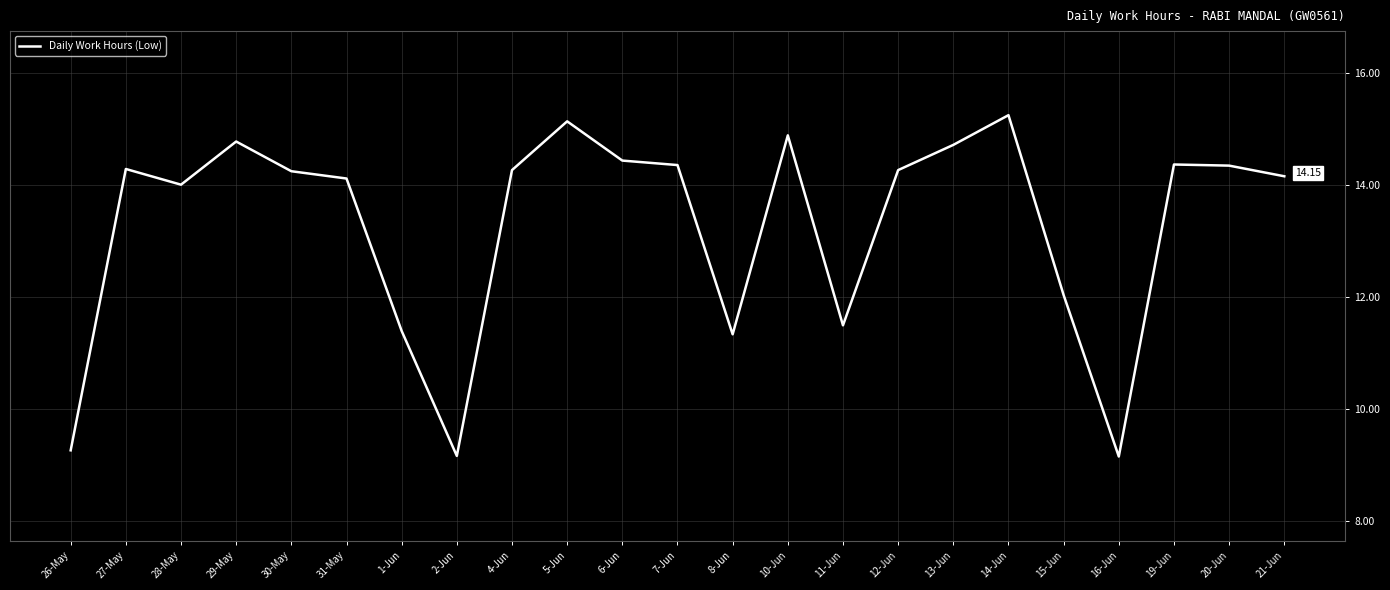

What is the minimum value shown in the chart?

9.2